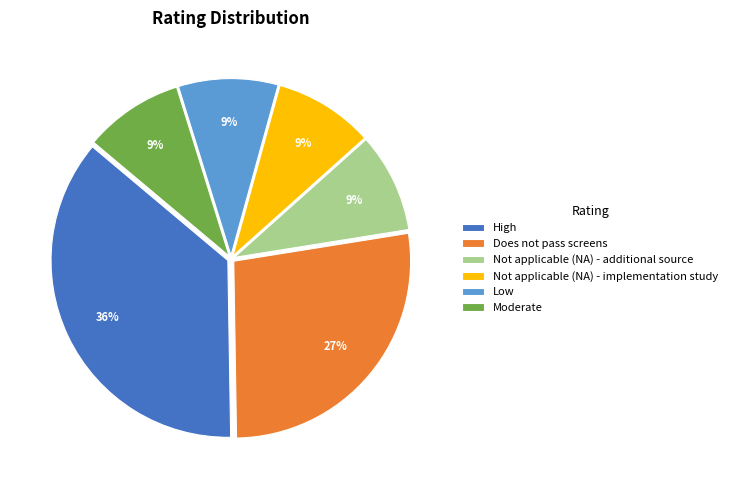

Is there any slice that represents more than half of the pie?

No